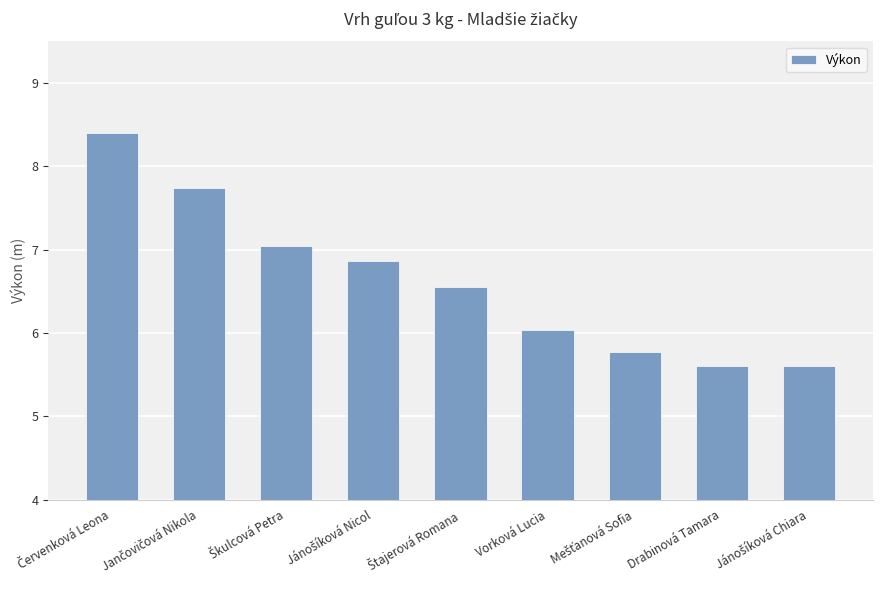

What is the maximum value shown in the chart?

8.4